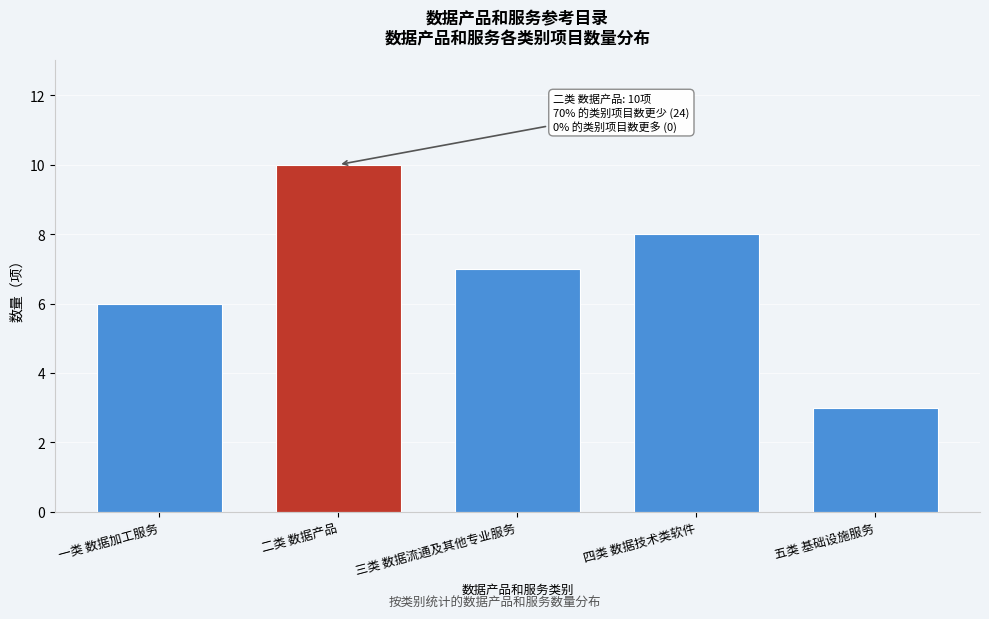

Reading left to right, extract all data points from this chart.

一类 数据加工服务=6	二类 数据产品=10	三类 数据流通及其他专业服务=7	四类 数据技术类软件=8	五类 基础设施服务=3